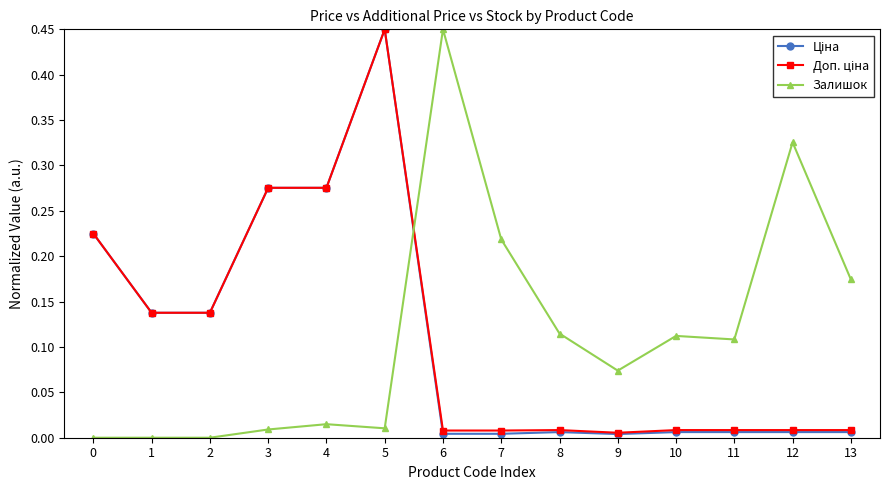

At which category is the sum across all series the highest?

5